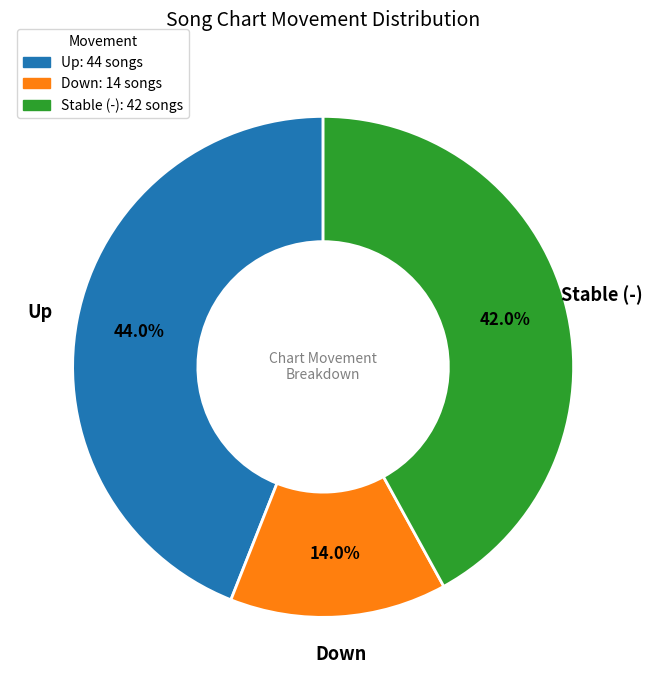

Does any single category account for the majority?

No